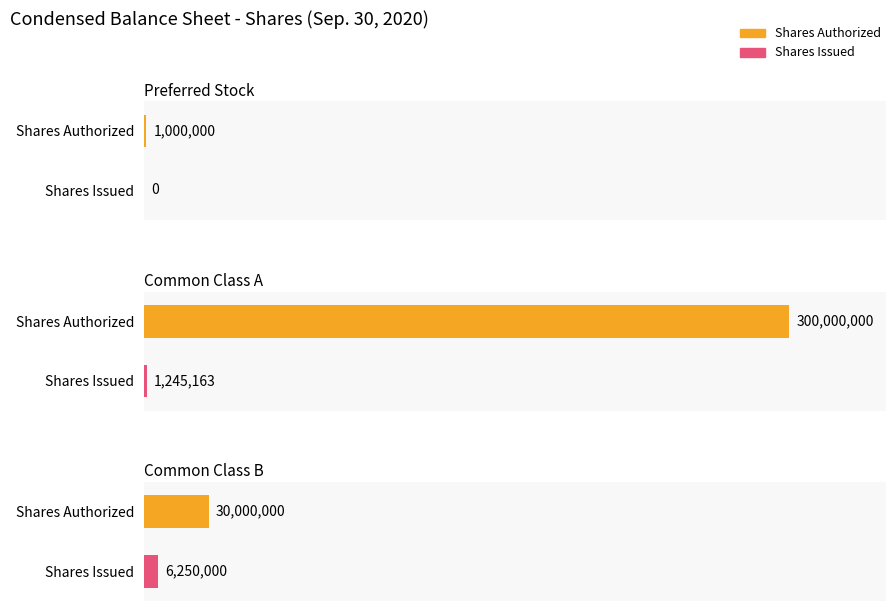

At how many categories does at least one series exceed 144388971?

1